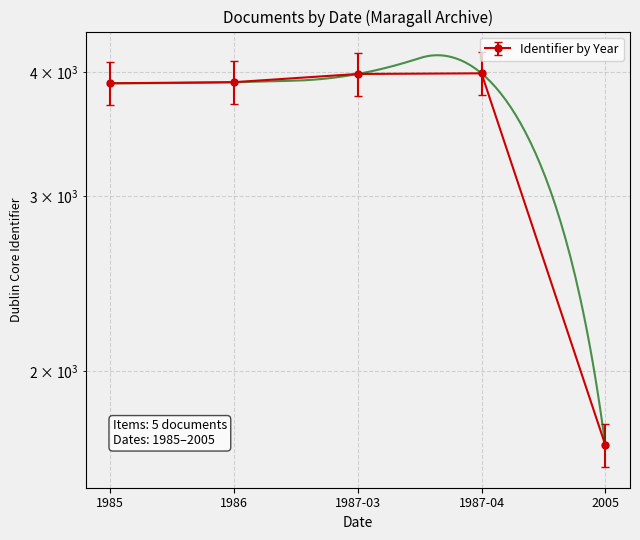

Approximately how many times larger is the value at 1986 compared to 1987-03?

1.0